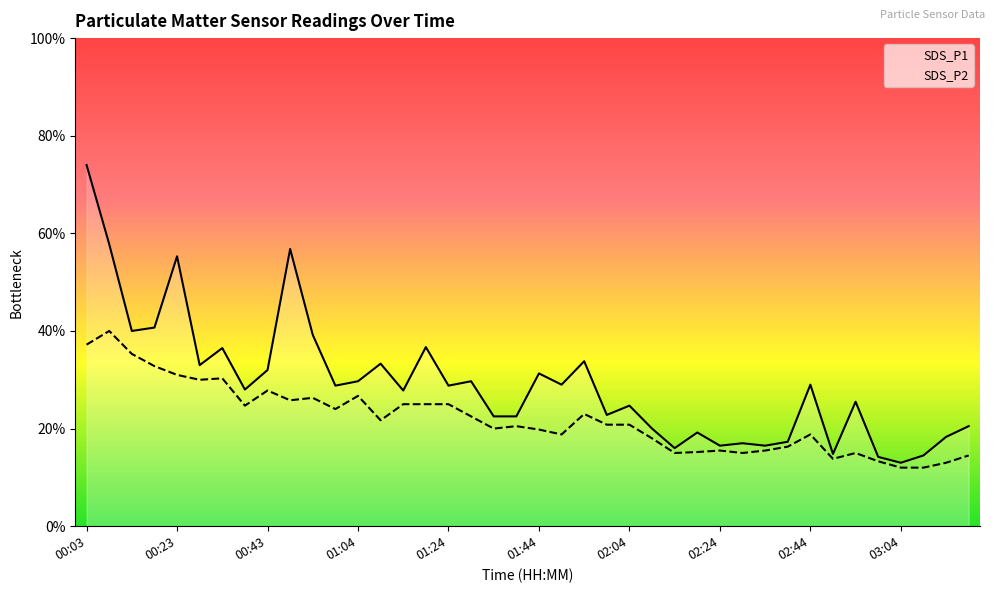

What are all the series names shown in the legend?

SDS_P1, SDS_P2